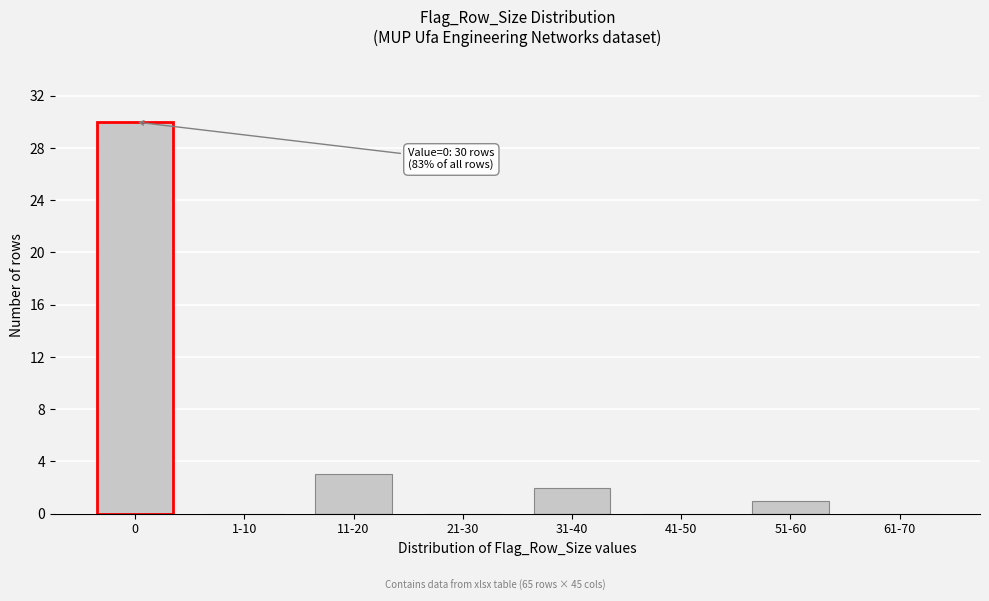

Reading left to right, transcribe all the data shown in this chart.

0=30	1-10=0	11-20=3	21-30=0	31-40=2	41-50=0	51-60=1	61-70=0